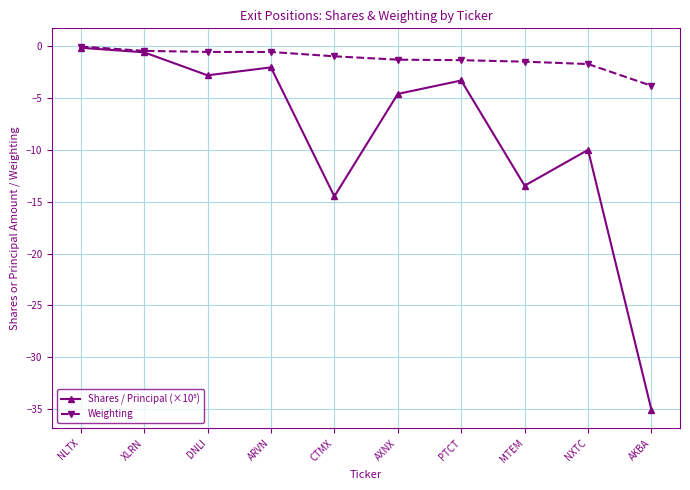

At which category does the chart reach its minimum across all series?

AKBA